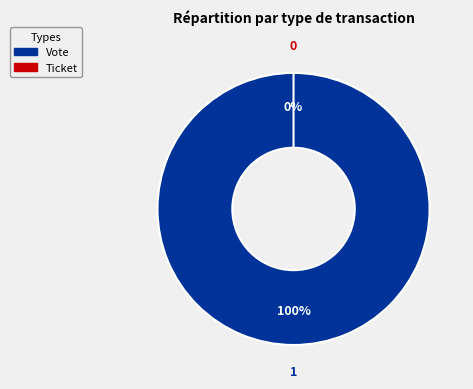

Which slice represents more than half of the pie?

Vote